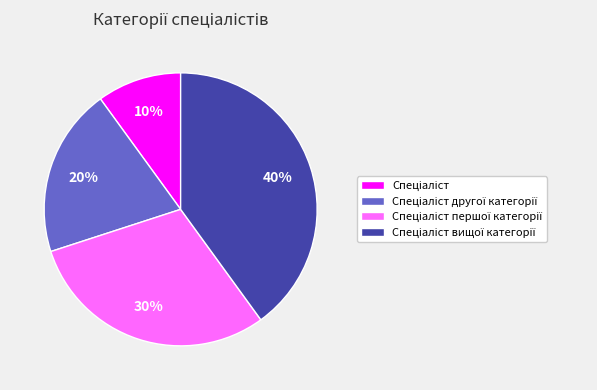

Does any single category account for the majority?

No